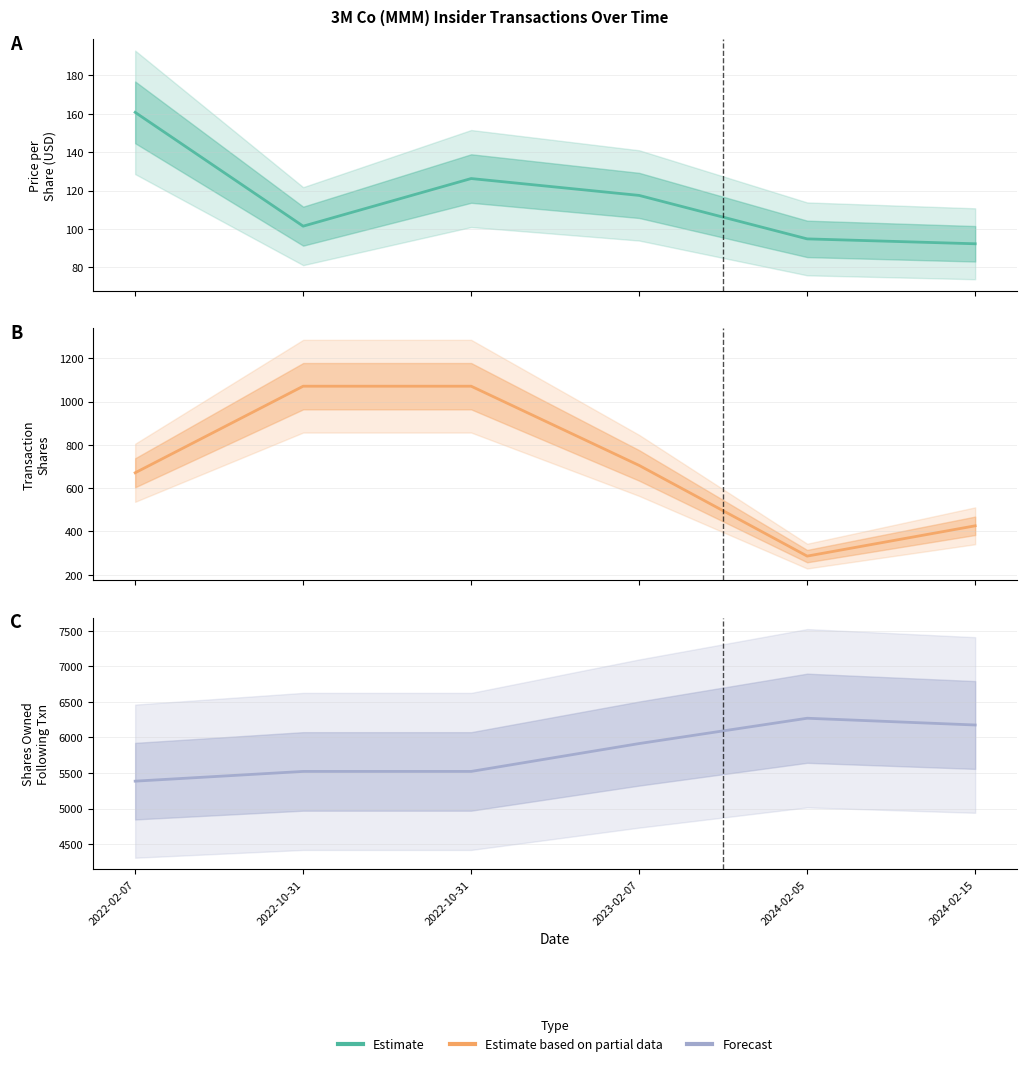

True or false: transactionShares and sharesOwnedFollowingTransaction cross at least once.

False